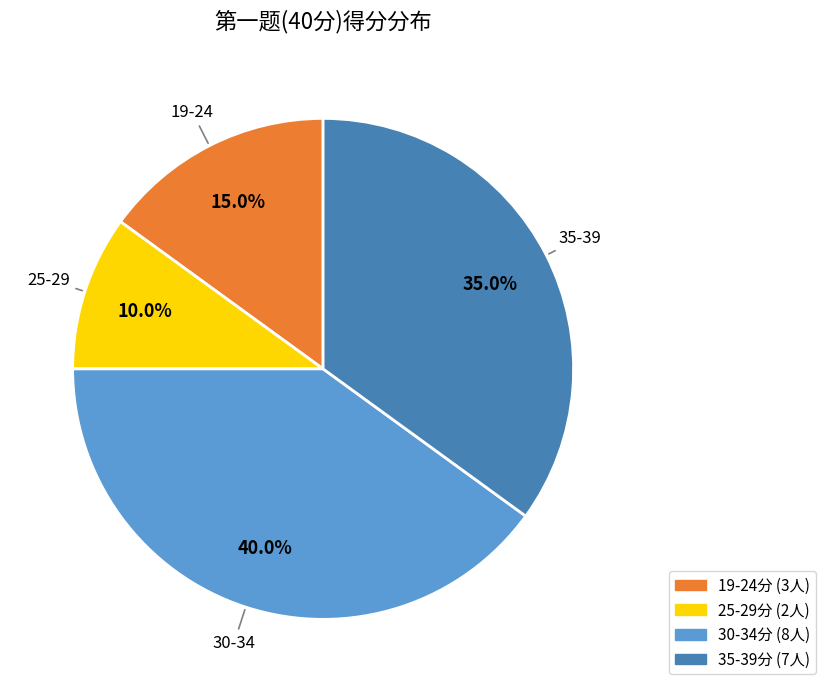

Is there a majority slice in this chart?

No